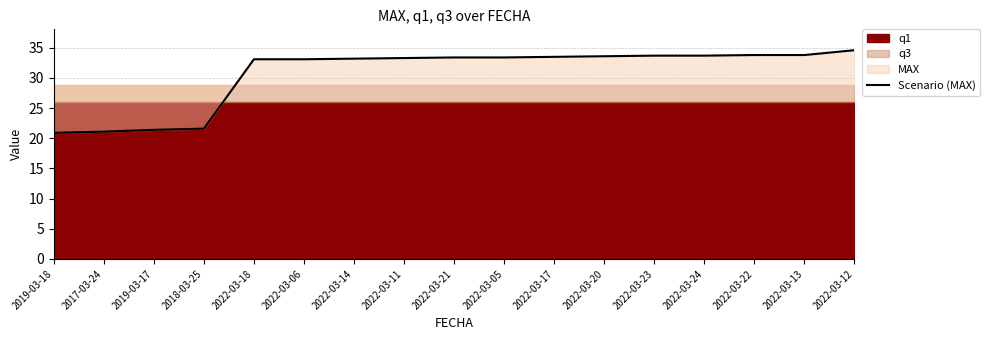

Where does the data first go above 33?

2022-03-18